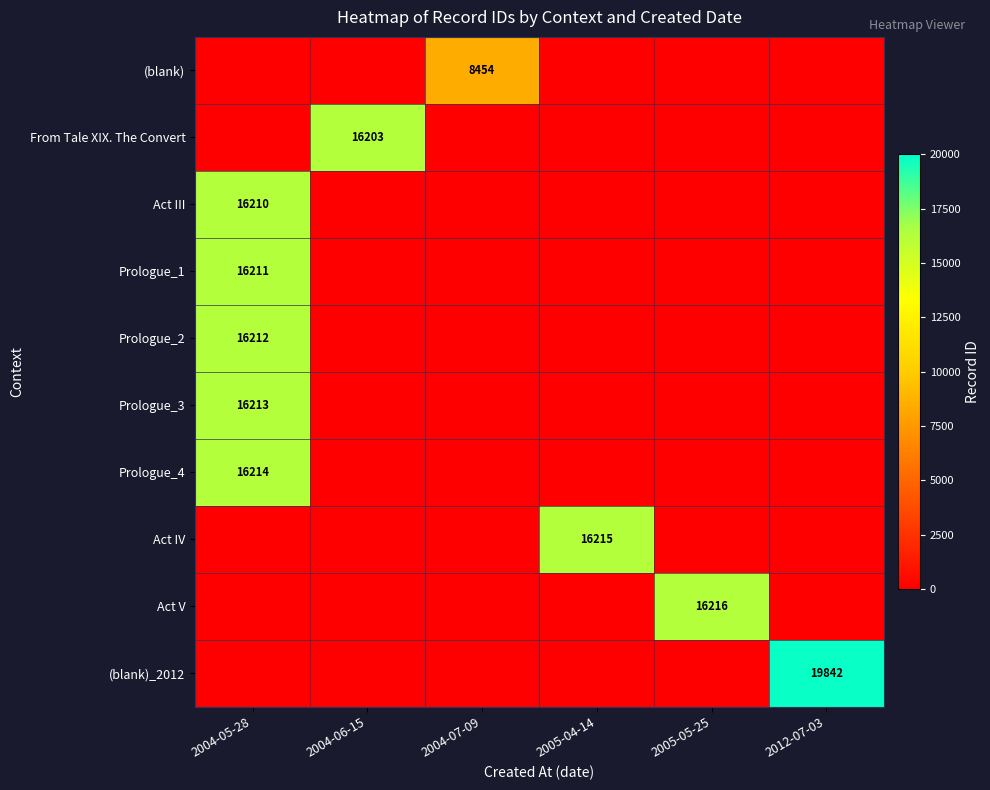

Is the value of Prologue_3 at 2004-05-28 greater than the value of From Tale XIX. The Convert at 2004-06-15?

Yes